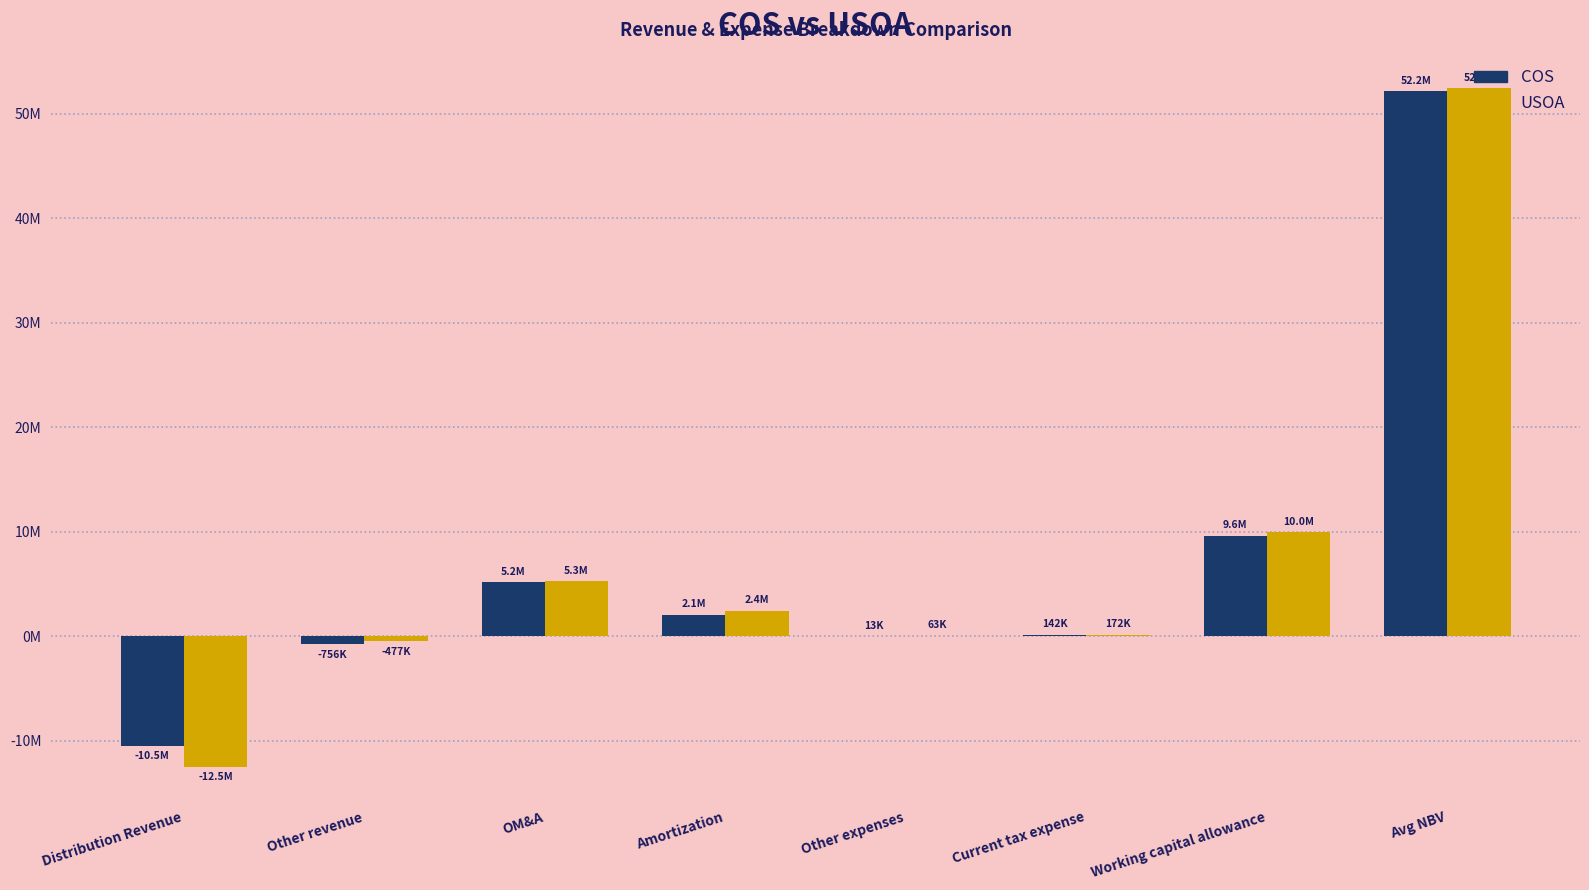

Are the bars grouped side by side (vs. stacked)?

Yes